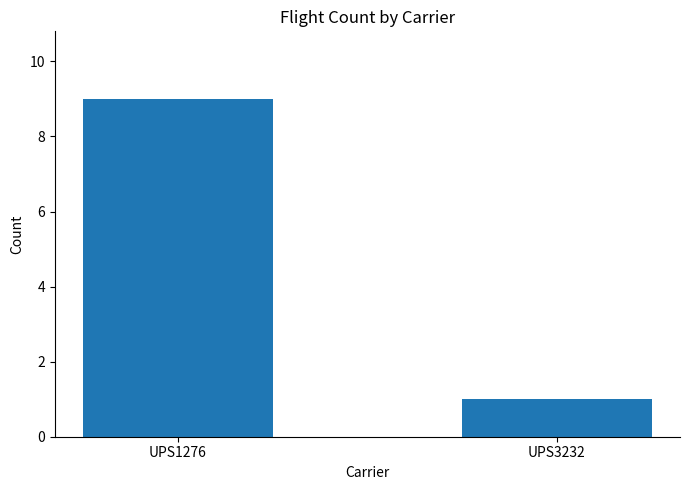

What is the value of the 2nd bar from the left?

1